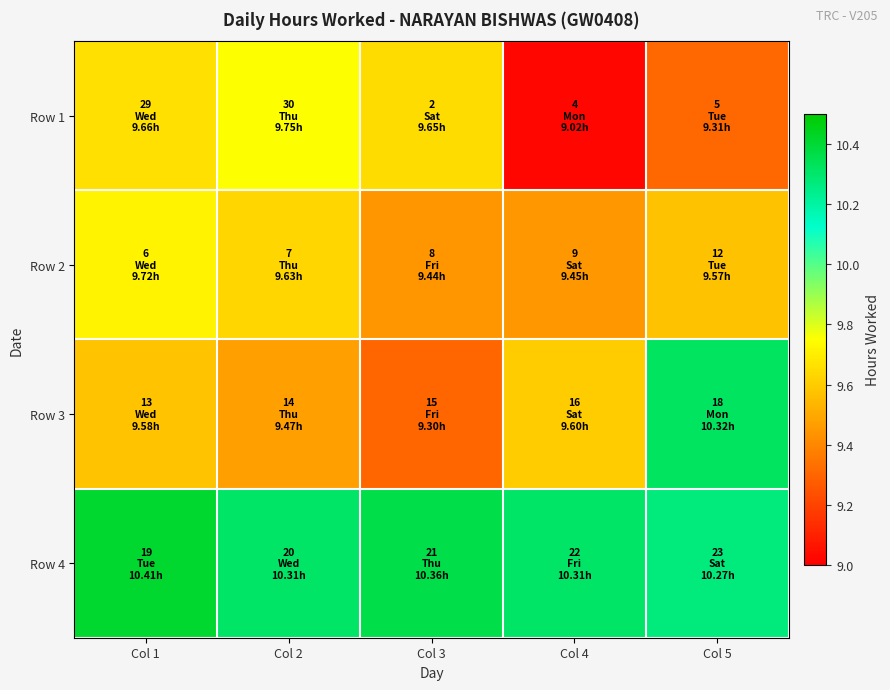

Reading left to right, what are all the values shown in this chart?

Row 1: Col 1=9.7	Col 2=9.8	Col 3=9.7	Col 4=9.0	Col 5=9.3
Row 2: Col 1=9.7	Col 2=9.6	Col 3=9.4	Col 4=9.4	Col 5=9.6
Row 3: Col 1=9.6	Col 2=9.5	Col 3=9.3	Col 4=9.6	Col 5=10.3
Row 4: Col 1=10.4	Col 2=10.3	Col 3=10.4	Col 4=10.3	Col 5=10.3